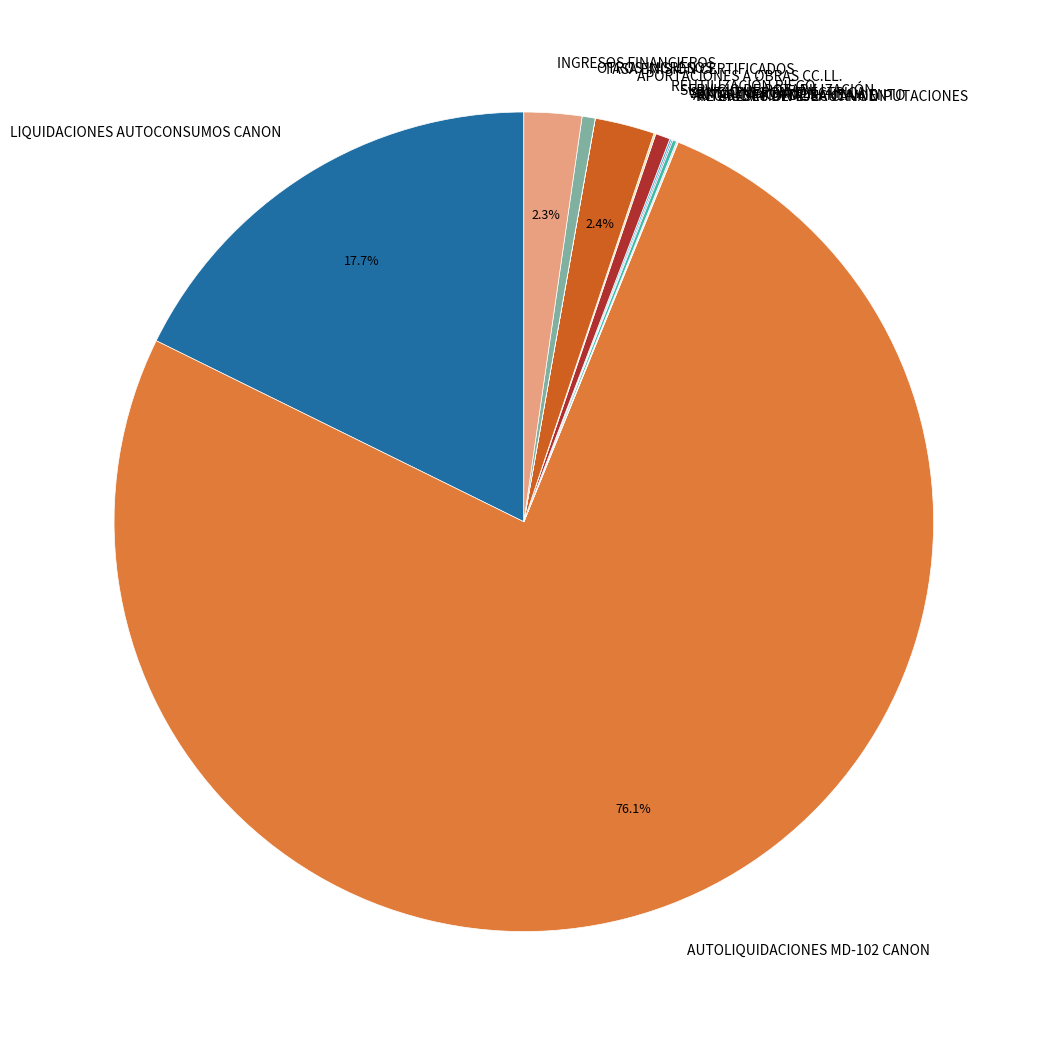

Which slice represents more than half of the pie?

AUTOLIQUIDACIONES MD-102 CANON